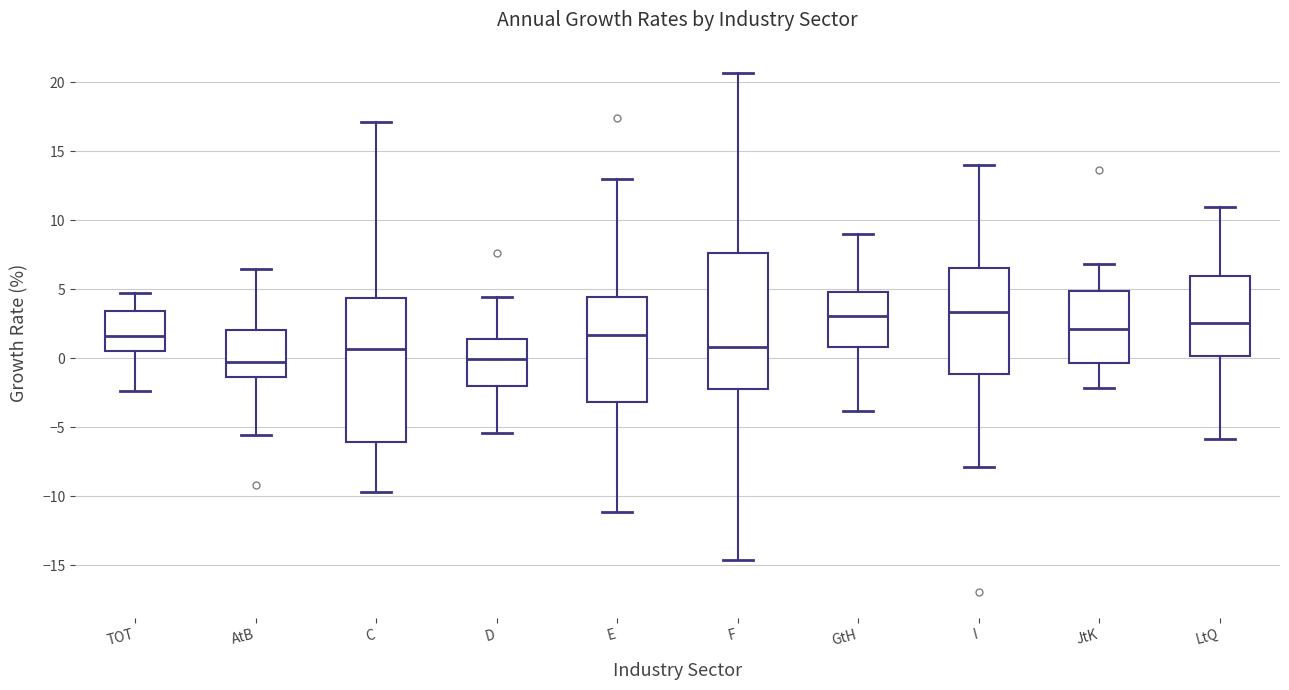

Where is the upper edge of the box for LtQ on the y-axis? The values are not printed on the chart, so give them approximately, as read against the axis.

6.0